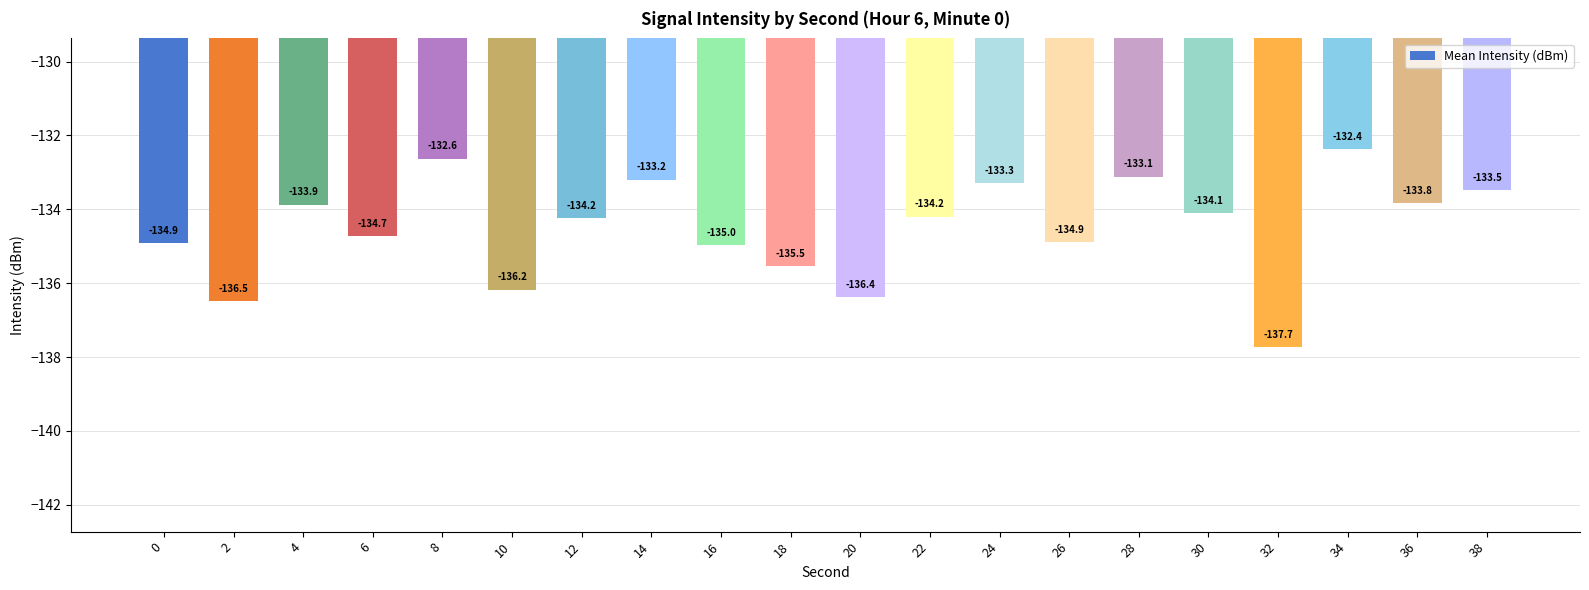

Are the bars horizontal?

No